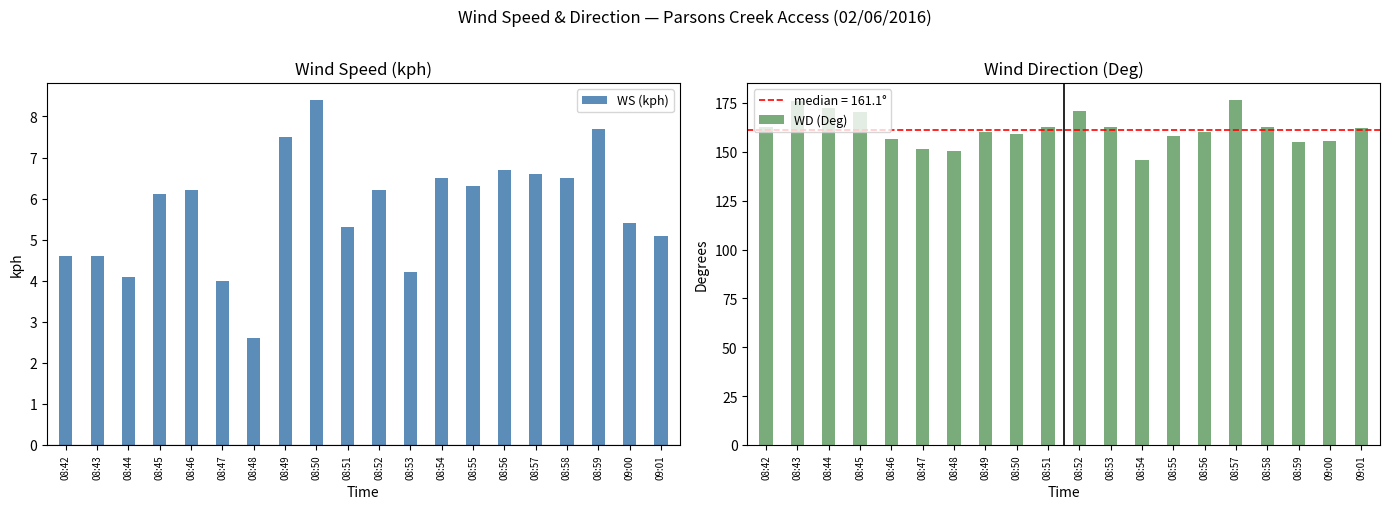

How many bars are there in each group?

2